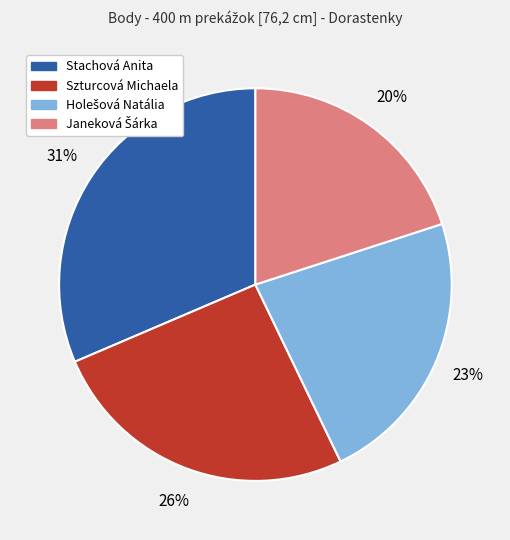

Which slice is the largest?

Stachová Anita